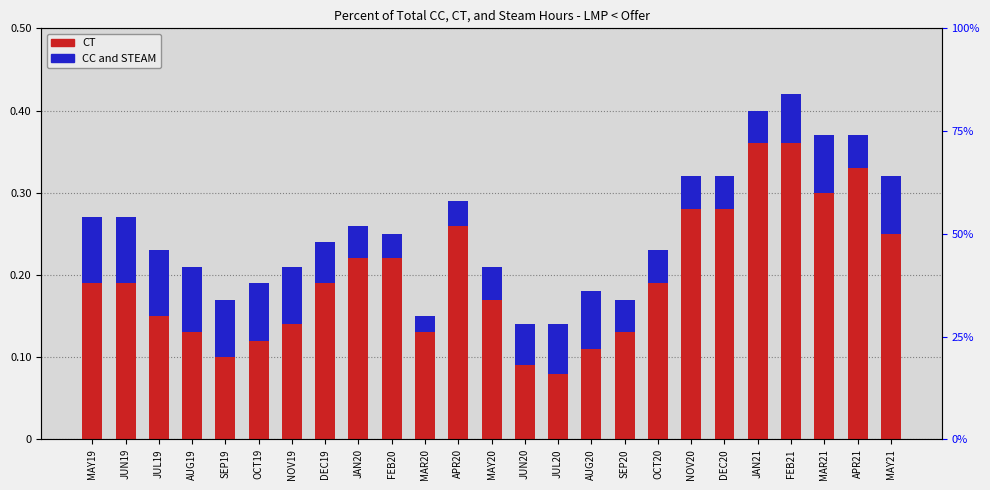

How many data points does each series have?

25